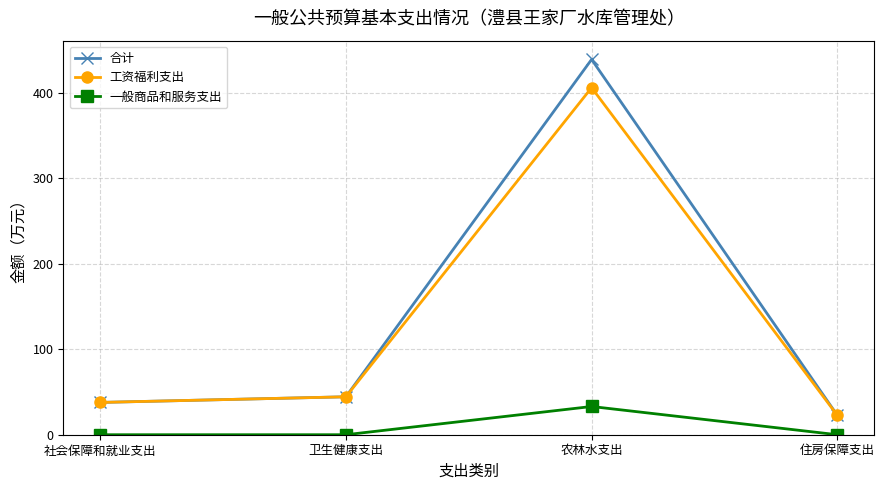

What is the difference between the maximum and minimum values in the 一般商品和服务支出 series?

33.0